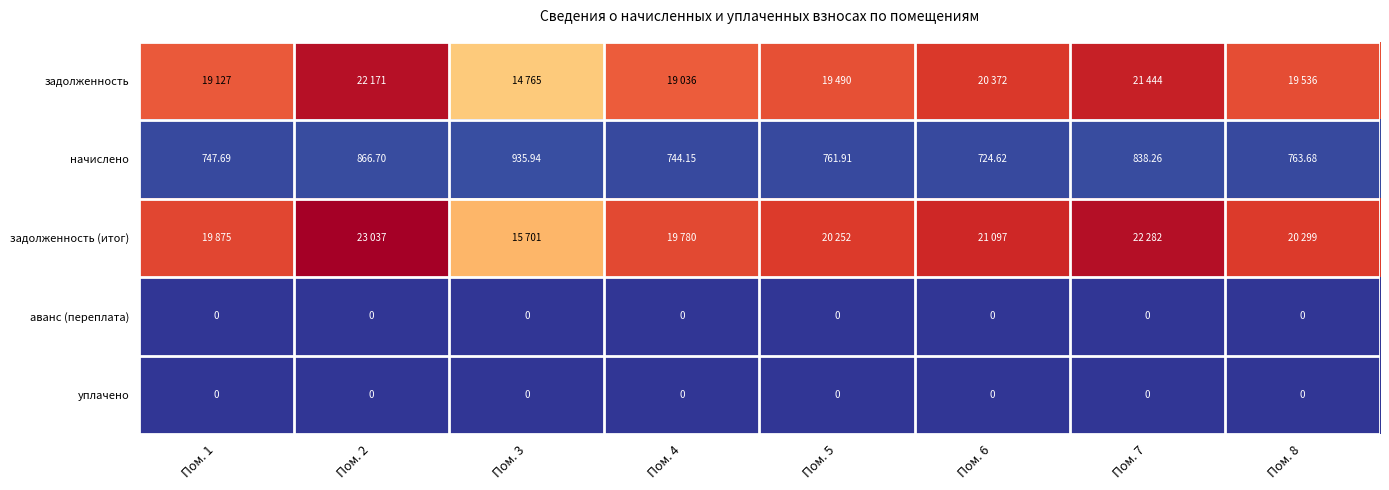

At how many categories does at least one series exceed 22290?

1